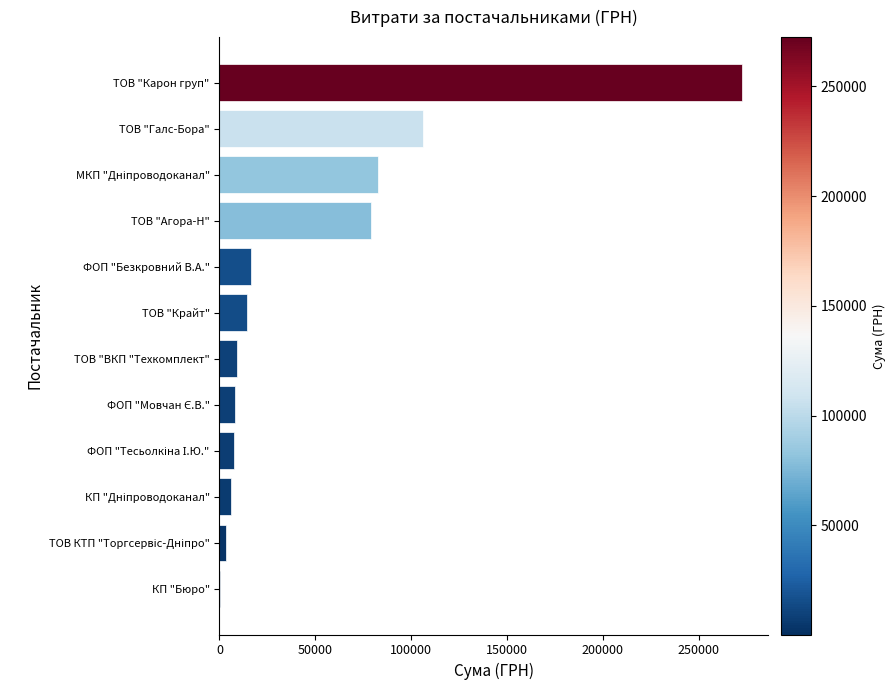

How many series are shown in this chart?

1